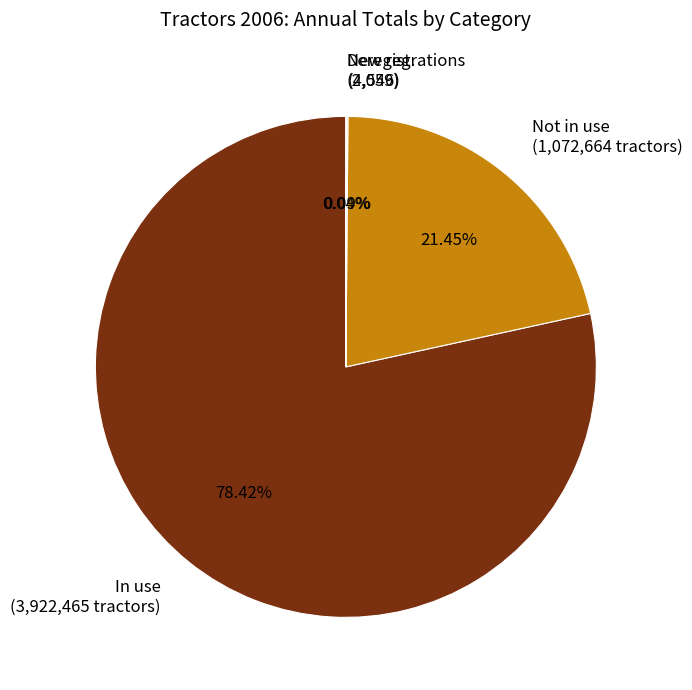

Is there a majority slice in this chart?

Yes